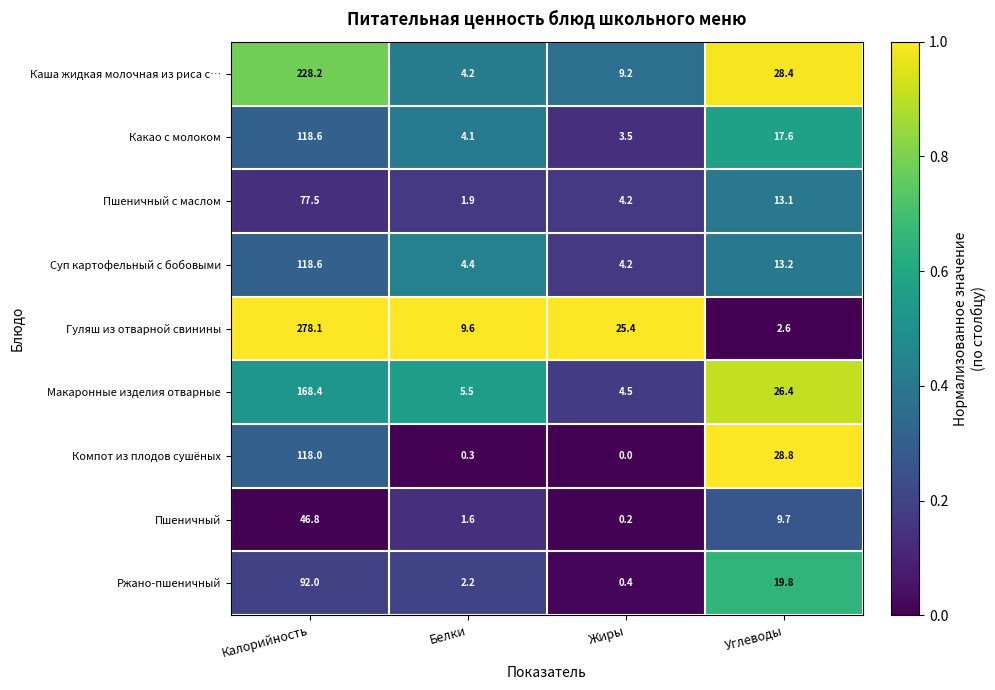

At how many categories does at least one series exceed 0?

4